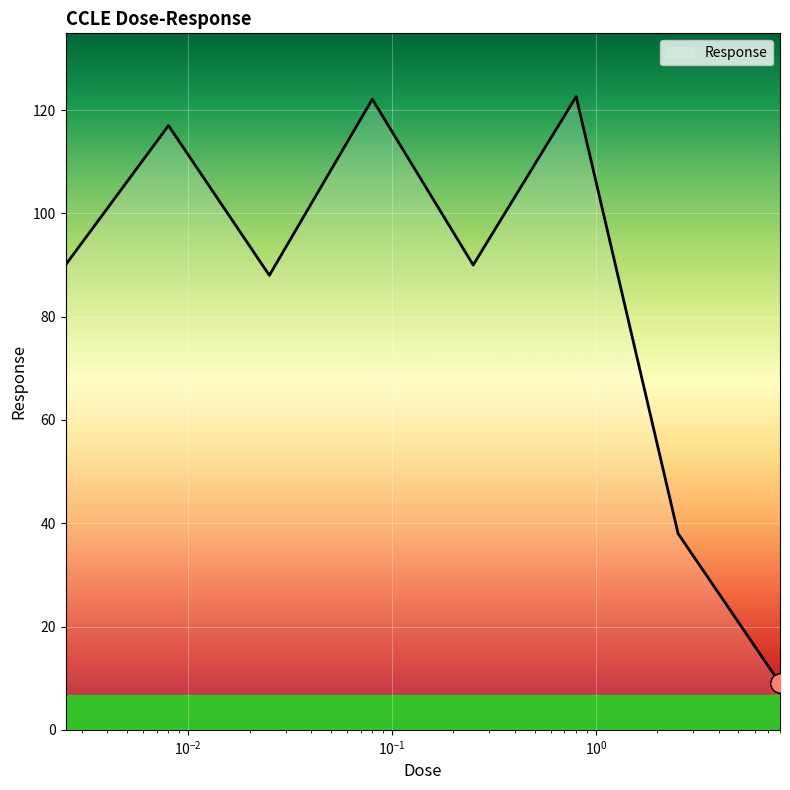

True or false: there are more than 1 points higher than both neighbors.

True